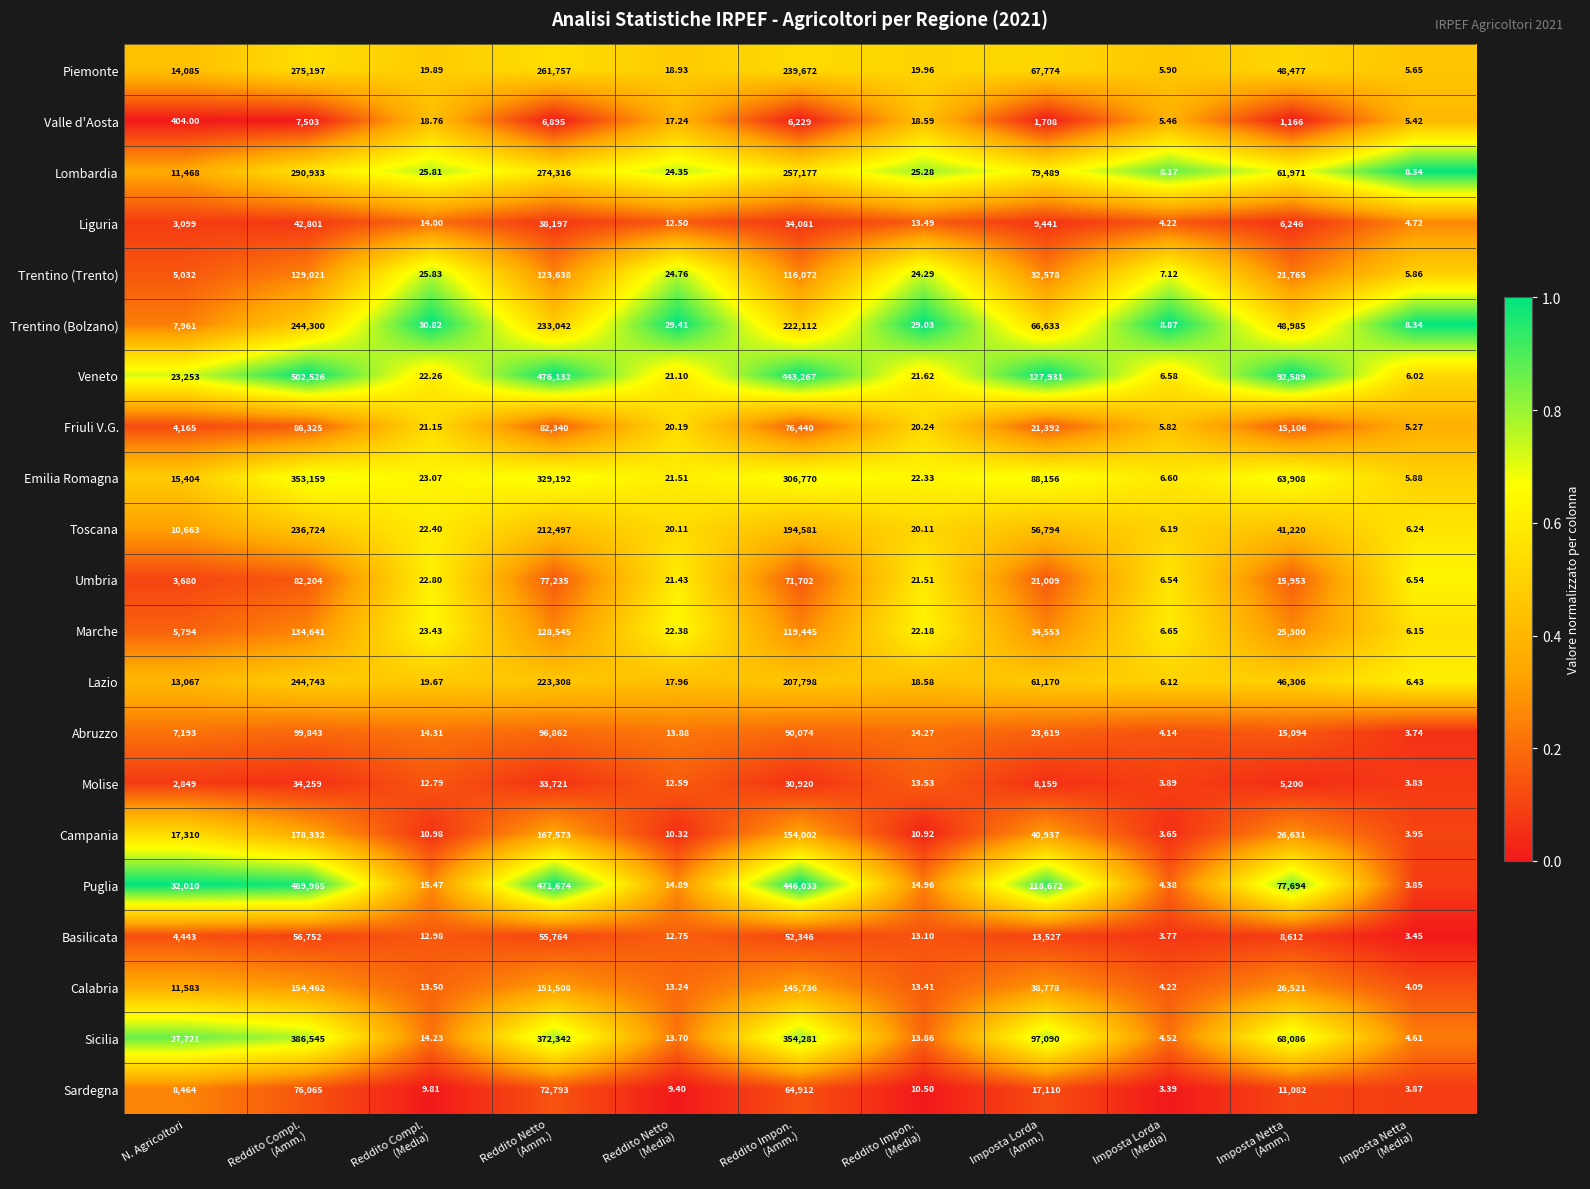

Which series has the largest total across all categories?

Veneto